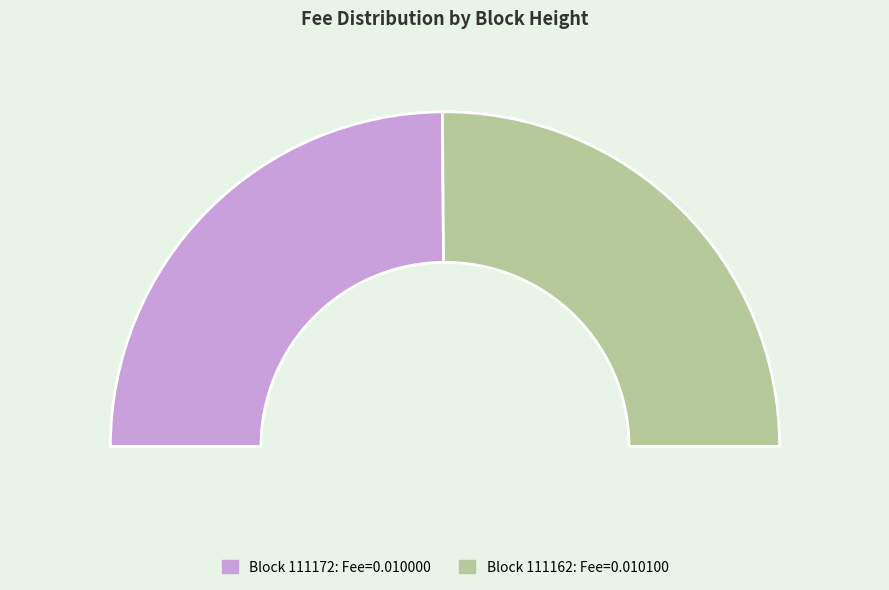

To the nearest percent, what percentage of the pie is 111172?

50%